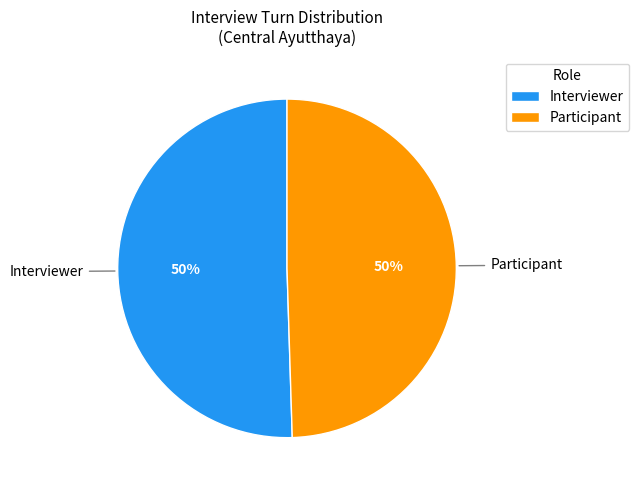

The Interviewer slice represents 50% of the pie. True or false?

True